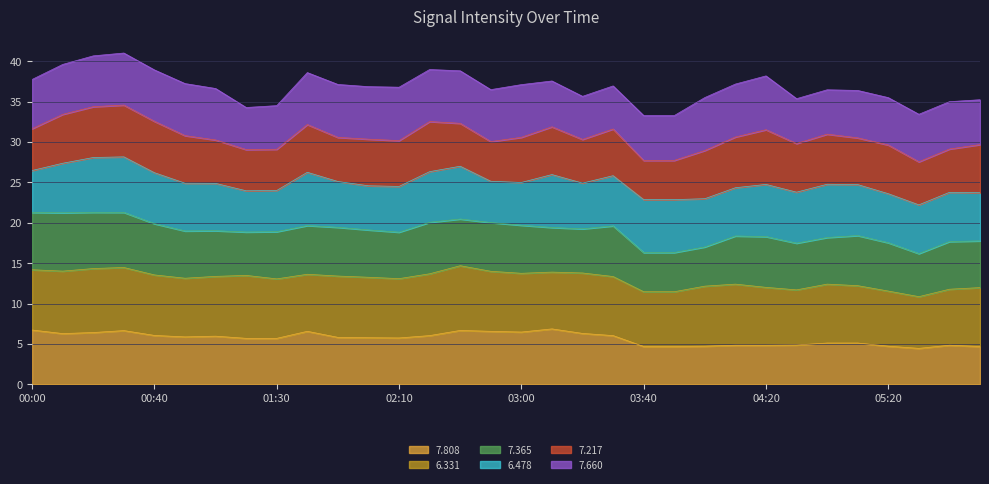

What is the maximum value for 7.808?

6.9